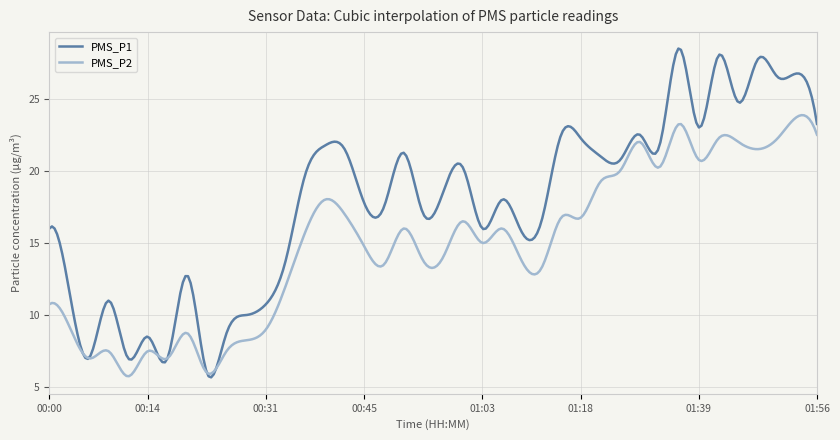

Which series has the largest total across all categories?

PMS_P1